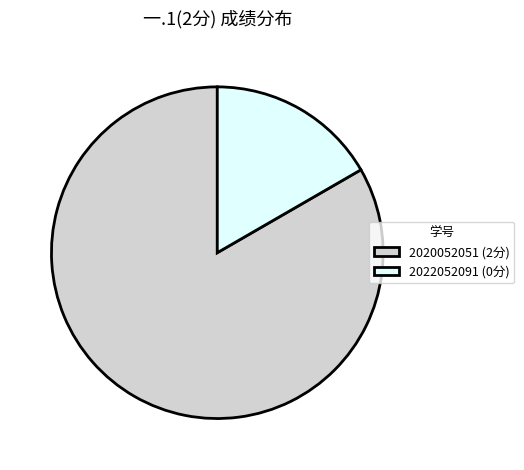

Between 2020052051 and 2022052091, which is larger?

2020052051